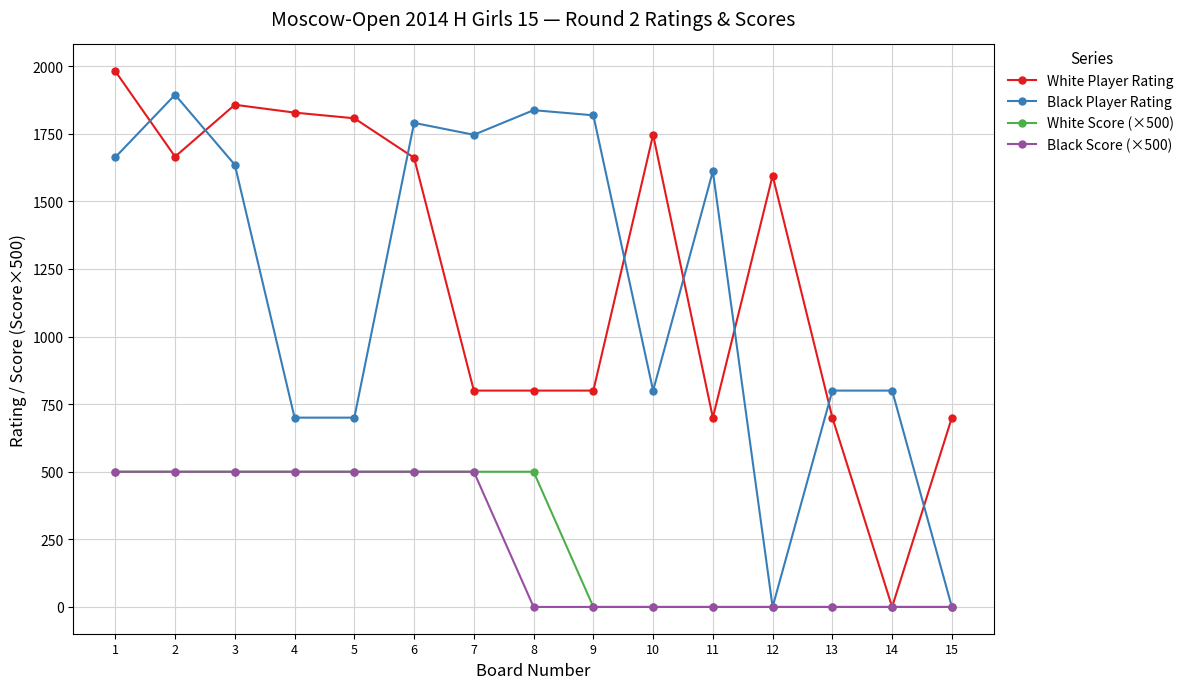

Which series changed the most between 1 and 11?

White Player Rating